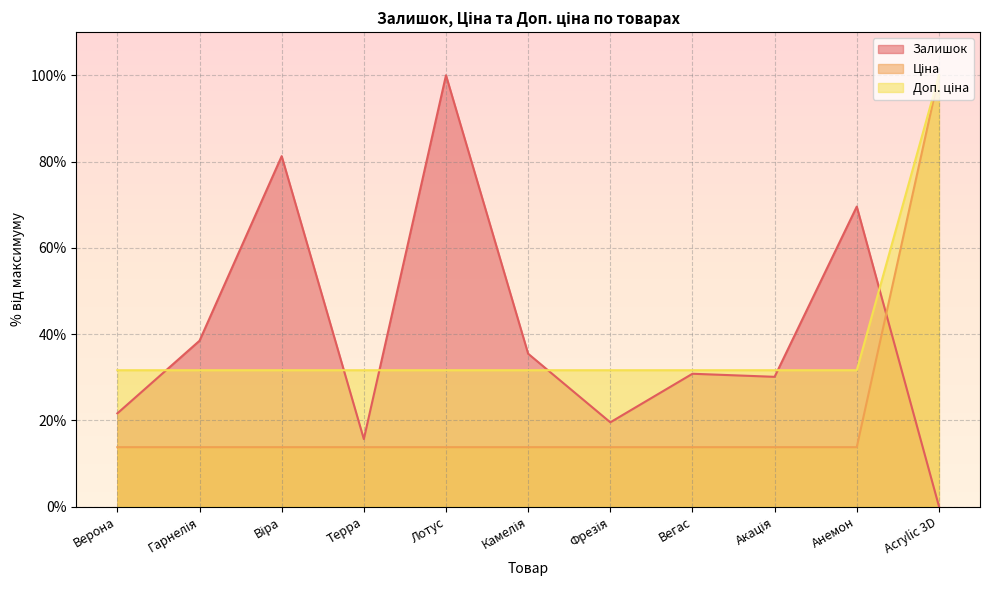

Is it true that Ціна equals 6.6 at Камелія?

False